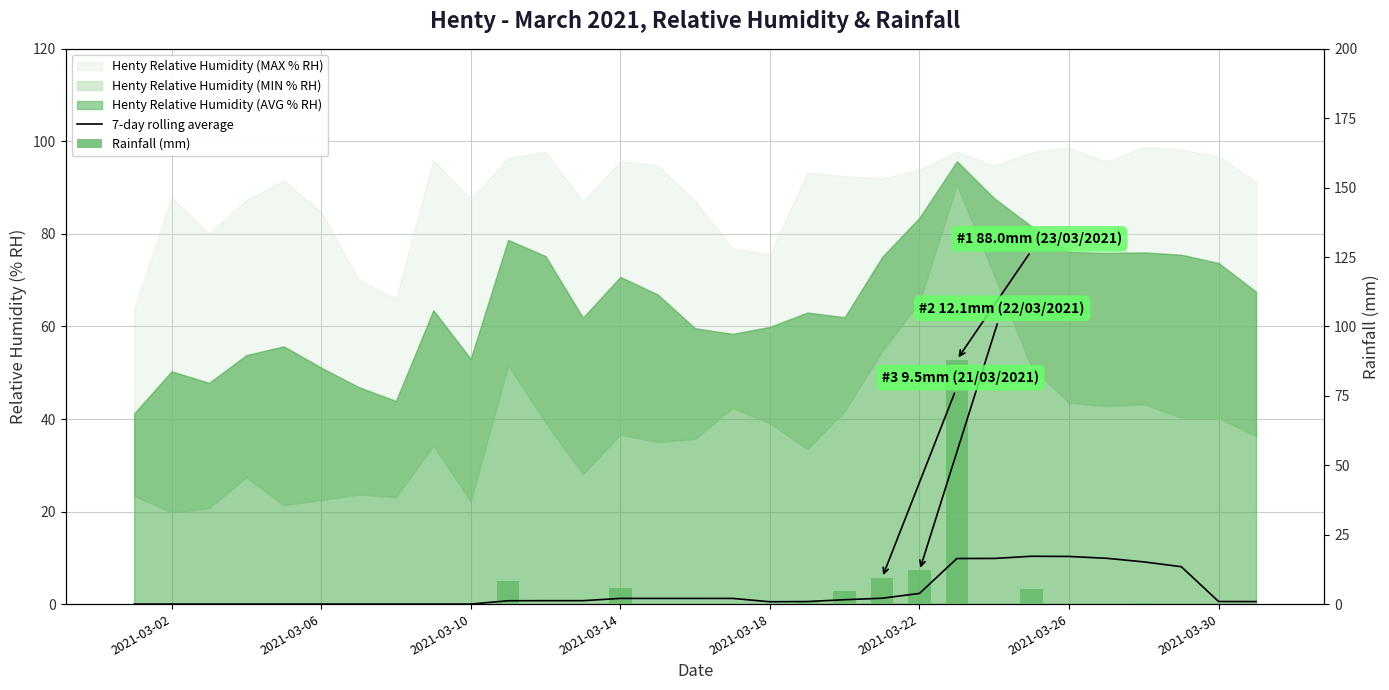

How many categories are shown in the chart?

31